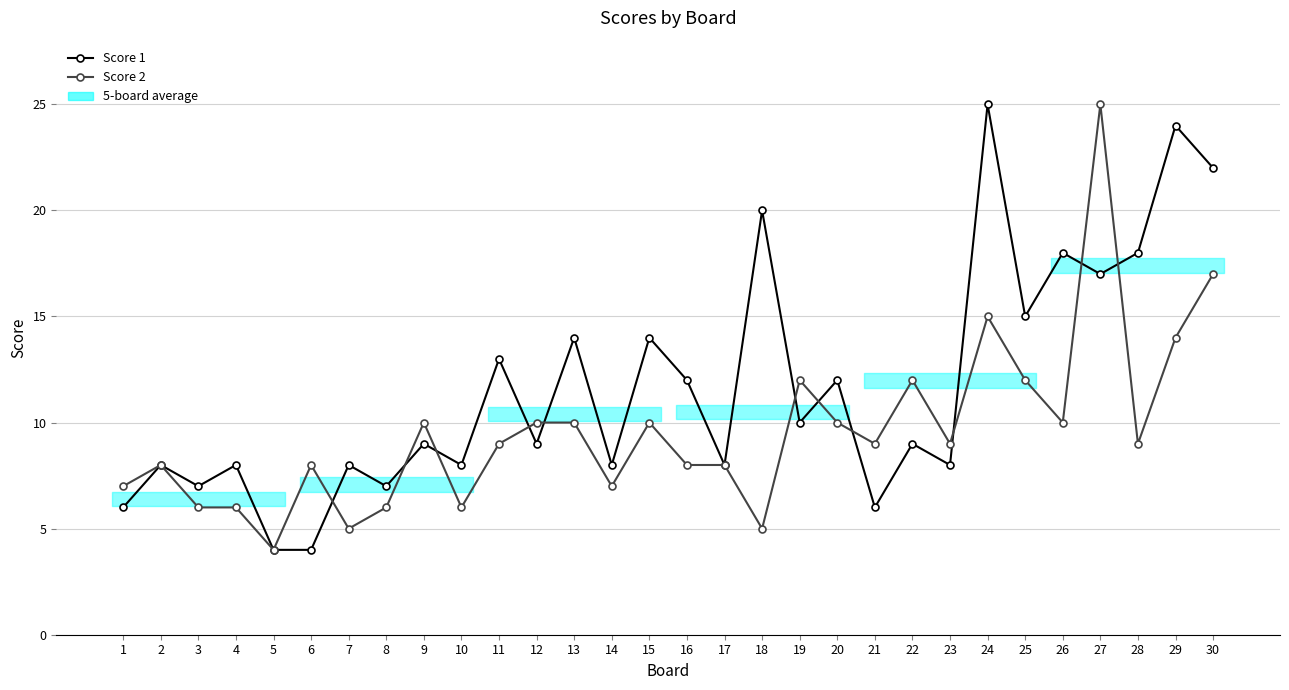

How many interior local peaks does the Score 2 series have?

8